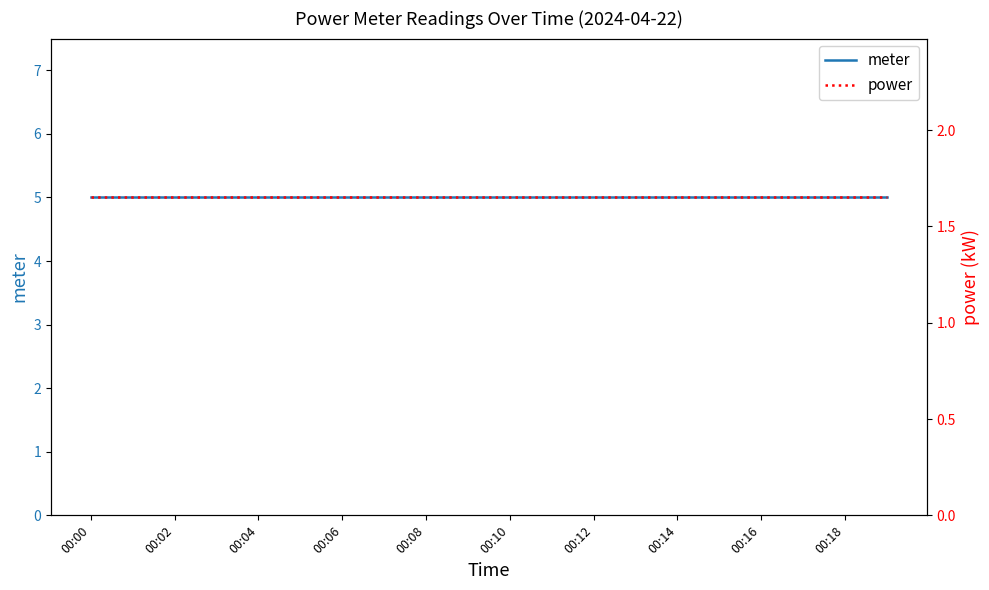

Is the value of meter at 00:18 greater than the value of power at 00:04?

Yes